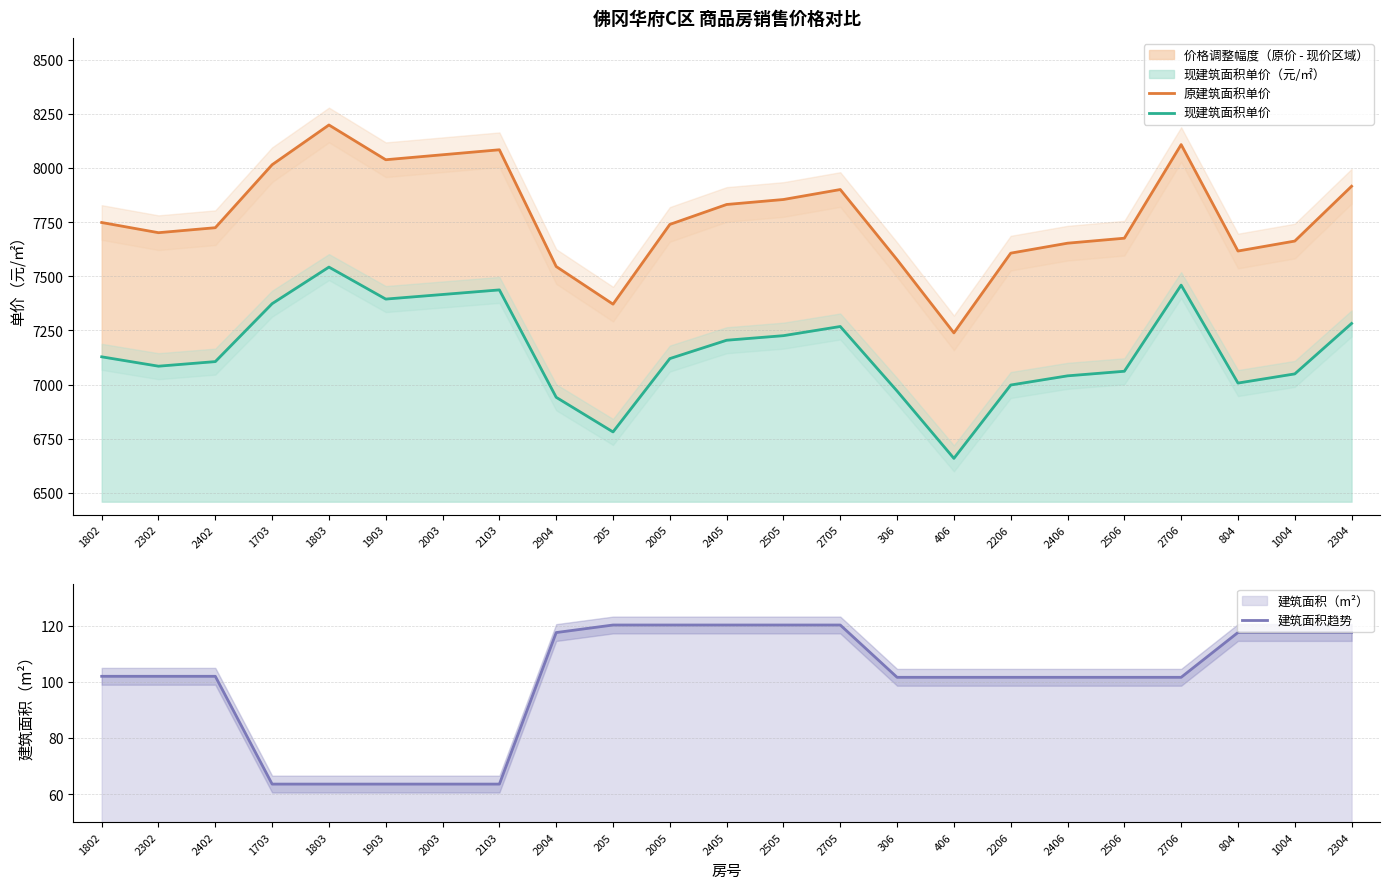

What is the label of the 18th point from the left?

2406